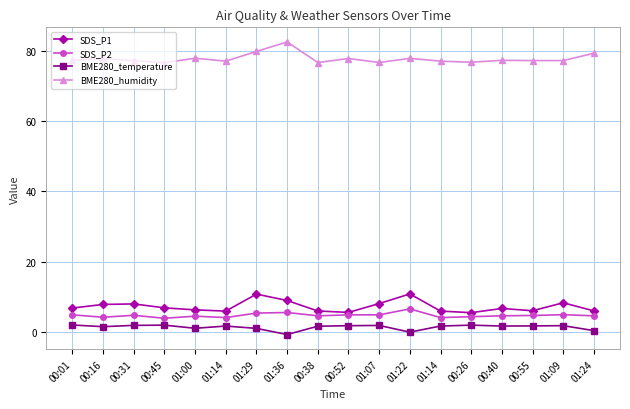

Reading right to left, what are all the values shown in this chart?

SDS_P1: 5.9	8.2	6.0	6.6	5.4	5.8	10.8	8.0	5.5	5.9	8.9	10.7	5.8	6.2	6.8	7.9	7.8	6.7
SDS_P2: 4.5	4.8	4.6	4.5	4.2	4.0	6.5	4.8	4.8	4.5	5.5	5.3	4.0	4.4	3.8	4.7	4.1	4.8
BME280_temperature: 0.3	1.7	1.6	1.6	1.8	1.6	-0.2	1.8	1.7	1.5	-0.8	0.9	1.6	0.9	1.8	1.8	1.4	1.9
BME280_humidity: 79.5	77.4	77.4	77.5	76.9	77.2	78.0	76.8	78.0	76.8	82.7	80.0	77.2	78.1	76.8	77.4	78.0	77.4